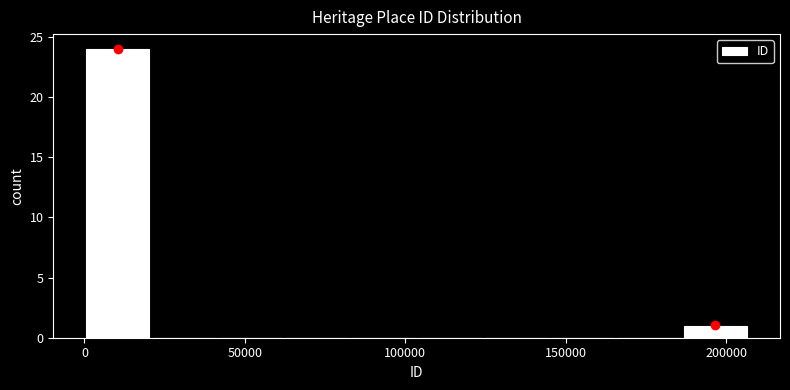

Over which range of the x-axis is the bar tallest?

0 to 20000